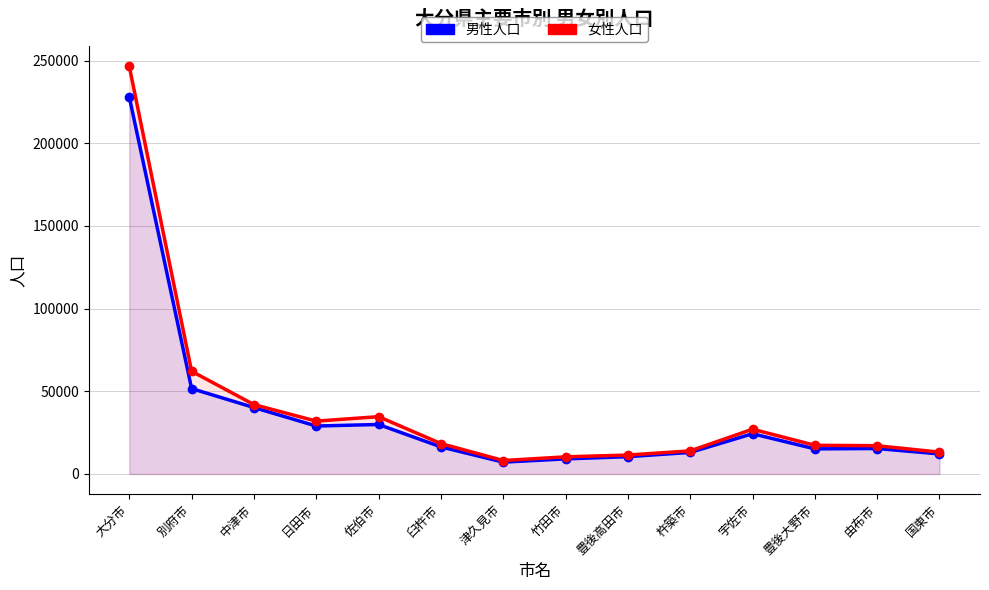

Which category has the lowest value across all series?

津久見市